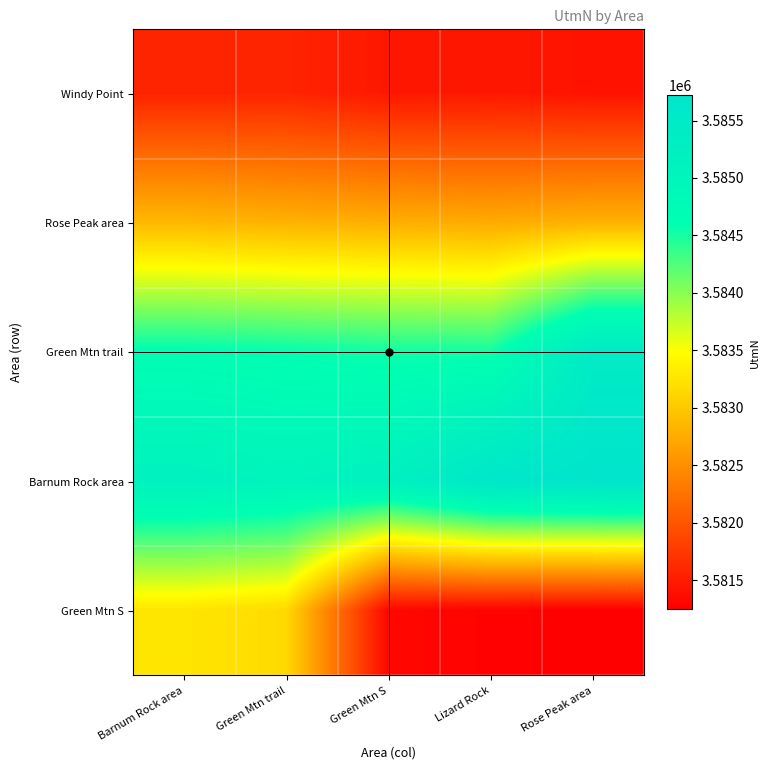

List the series in order of their peak value, lowest first.

Windy Point, Rose Peak area, Green Mtn S, Green Mtn trail, Barnum Rock area